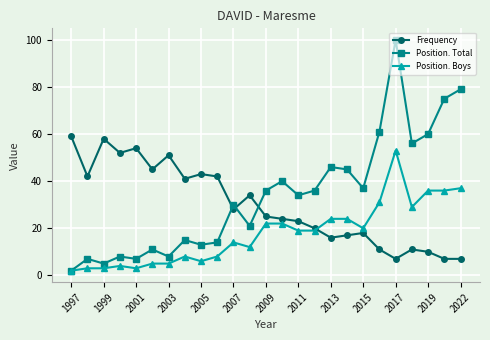

Reading right to left, transcribe all the data shown in this chart.

Frequency: 7	7	10	11	7	11	18	17	16	20	23	24	25	34	28	42	43	41	51	45	54	52	58	42	59
Position. Total: 79	75	60	56	100	61	37	45	46	36	34	40	36	21	30	14	13	15	8	11	7	8	5	7	2
Position. Boys: 37	36	36	29	53	31	20	24	24	19	19	22	22	12	14	8	6	8	5	5	3	4	3	3	2